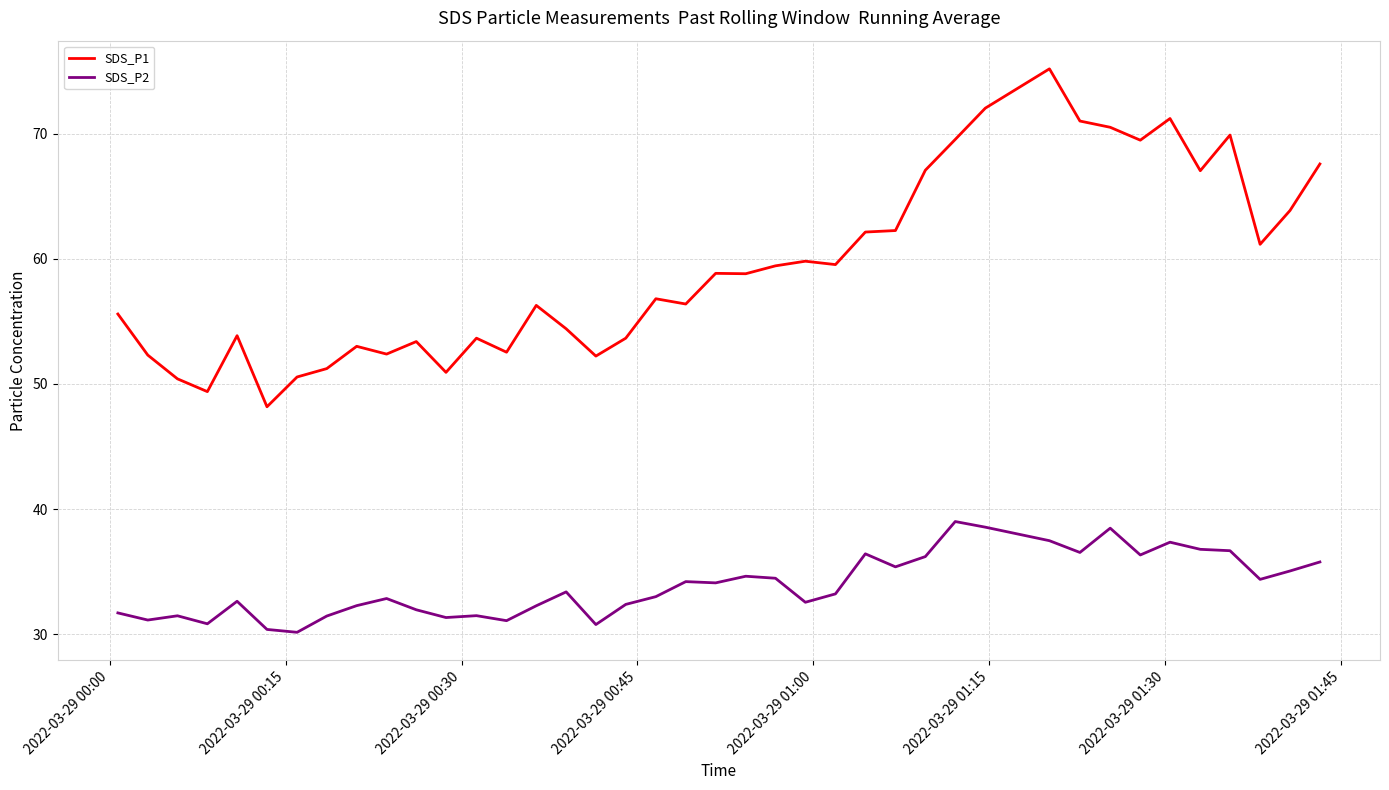

True or false: SDS_P1 and SDS_P2 cross at least once.

False